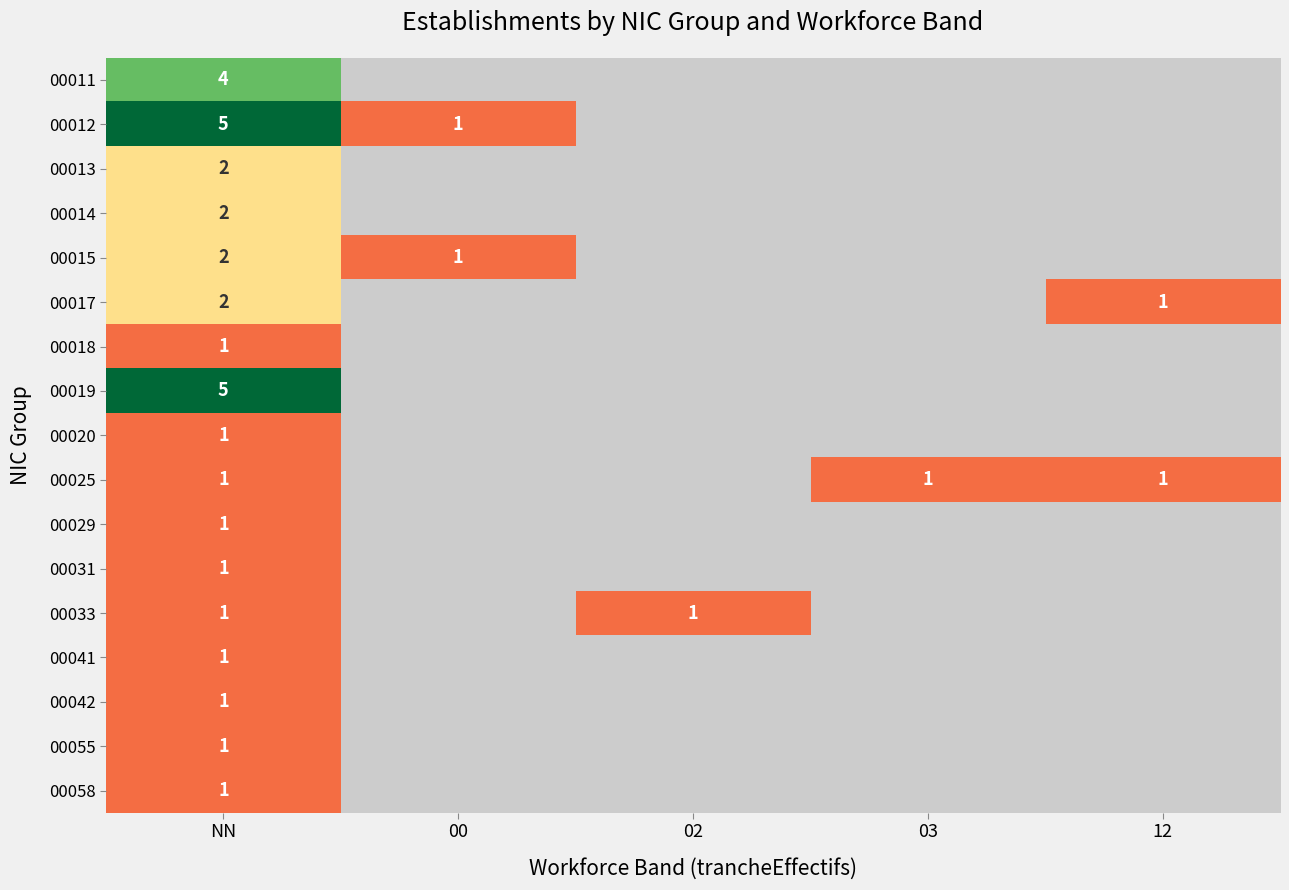

Which category has the lowest value across all series?

00